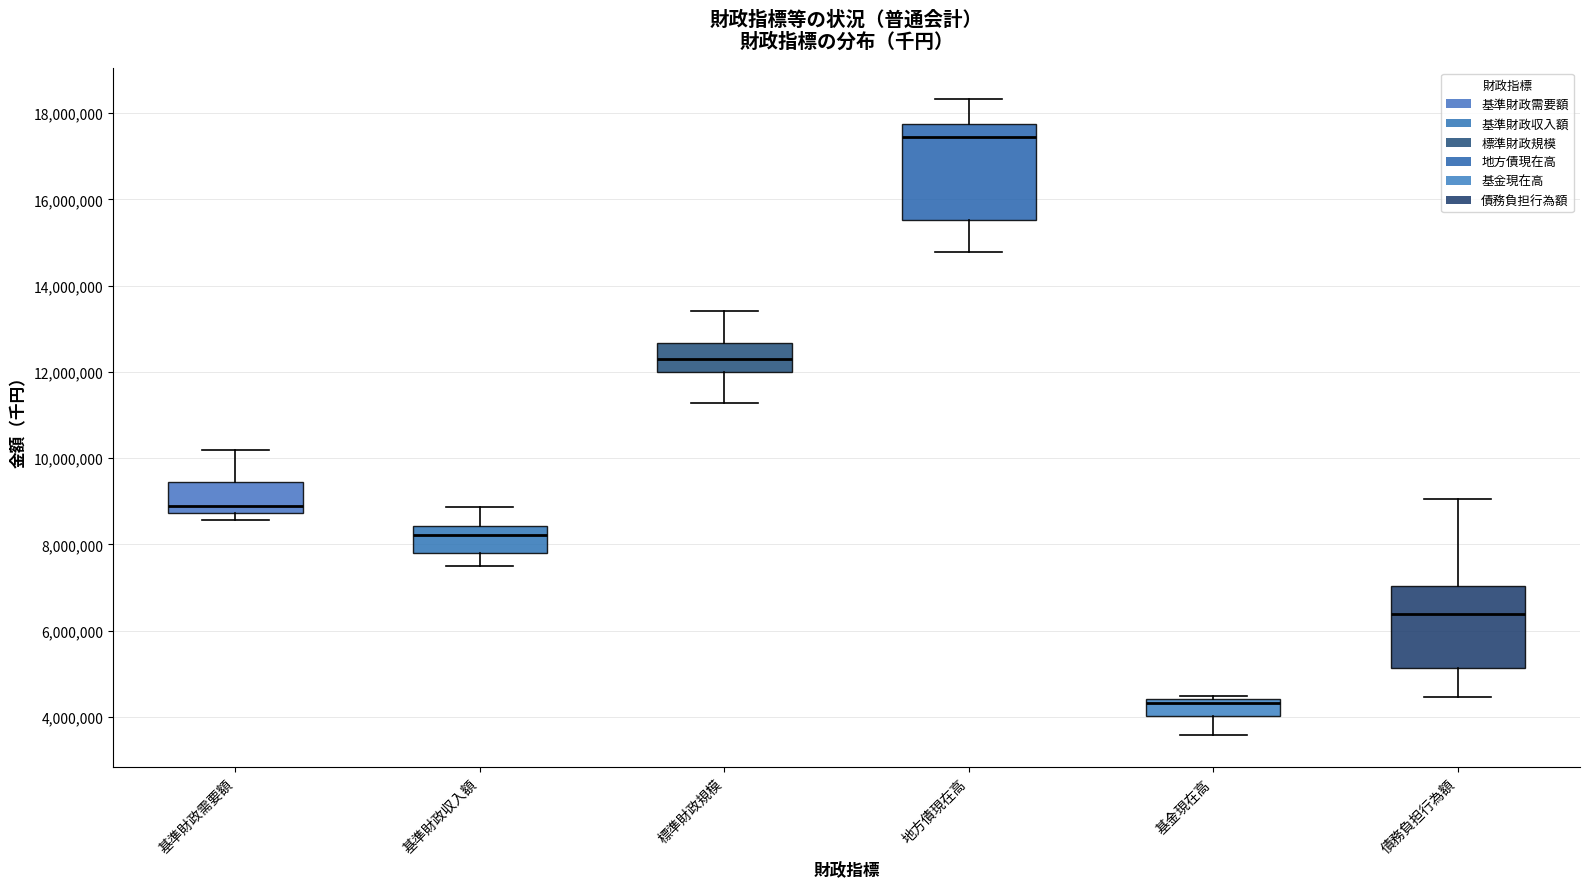

Reading left to right, read every box against the y-axis: the position of its median line, the range the box covers, and the ends of its whiskers. The values are not printed on the chart, so give them approximately, as read against the axis.

基準財政需要額: median 8800000 (just above the box's lower edge), box 8800000 to 9400000, whiskers 8600000 to 10200000
基準財政収入額: median 8200000, box 7800000 to 8400000, whiskers 7600000 to 8800000
標準財政規模: median 12200000, box 12000000 to 12600000, whiskers 11200000 to 13400000
地方債現在高: median 17400000, box 15600000 to 17800000, whiskers 14800000 to 18400000
基金現在高: median 4400000 (just below the box's upper edge), box 4000000 to 4400000, whiskers 3600000 to 4400000 (just above the box's upper edge)
債務負担行為額: median 6400000, box 5200000 to 7000000, whiskers 4400000 to 9000000